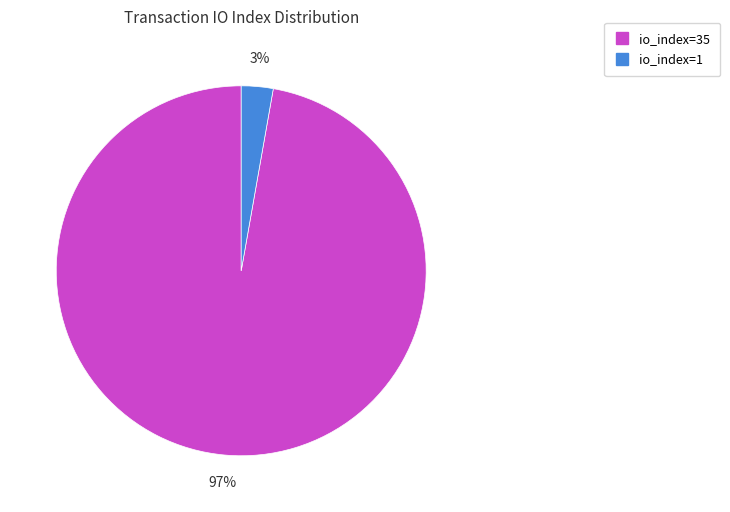

What percentage is the io_index=35 slice, to the nearest percent?

97%